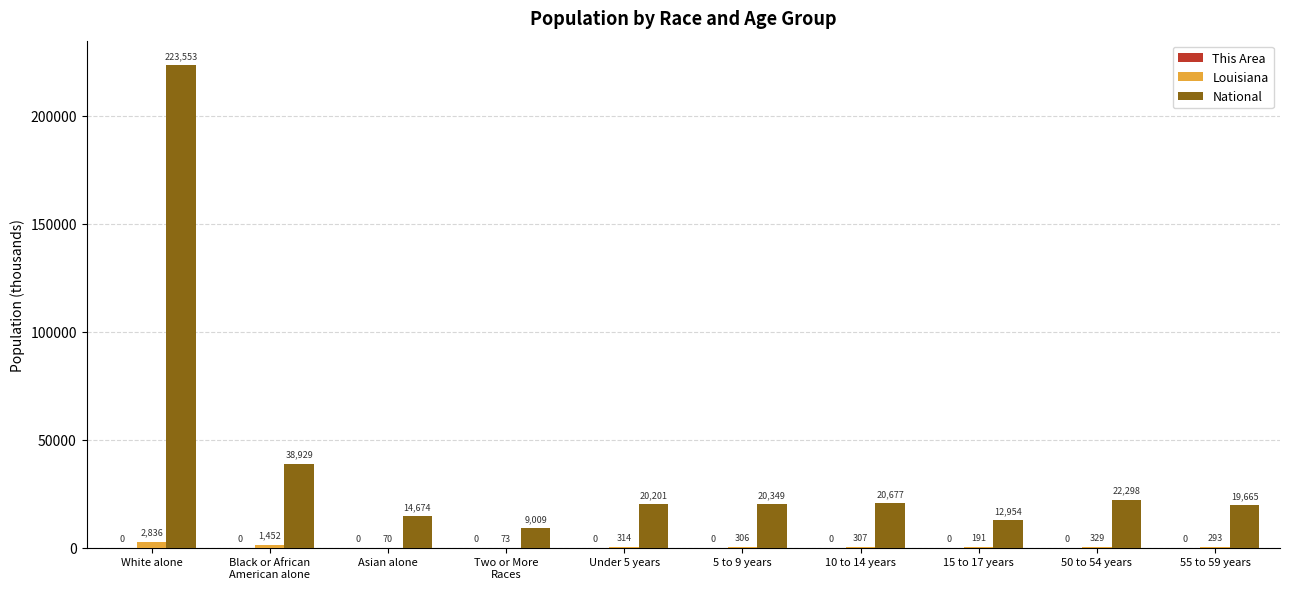

Which series changed the most between 50 to 54 years and 55 to 59 years?

National